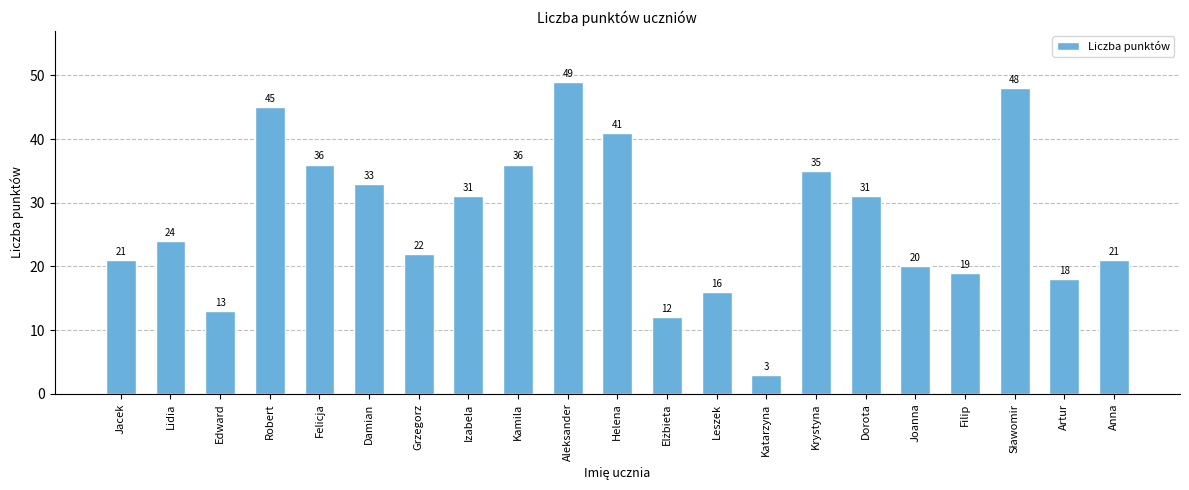

What is the sum of the values at Jacek and Kamila?

57